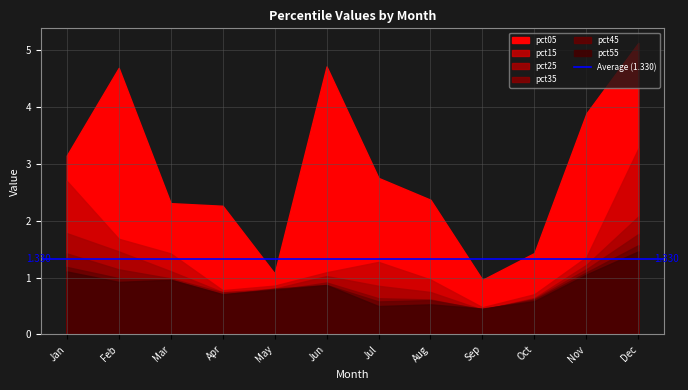

At which category does pct05 reach its first local valley?

May